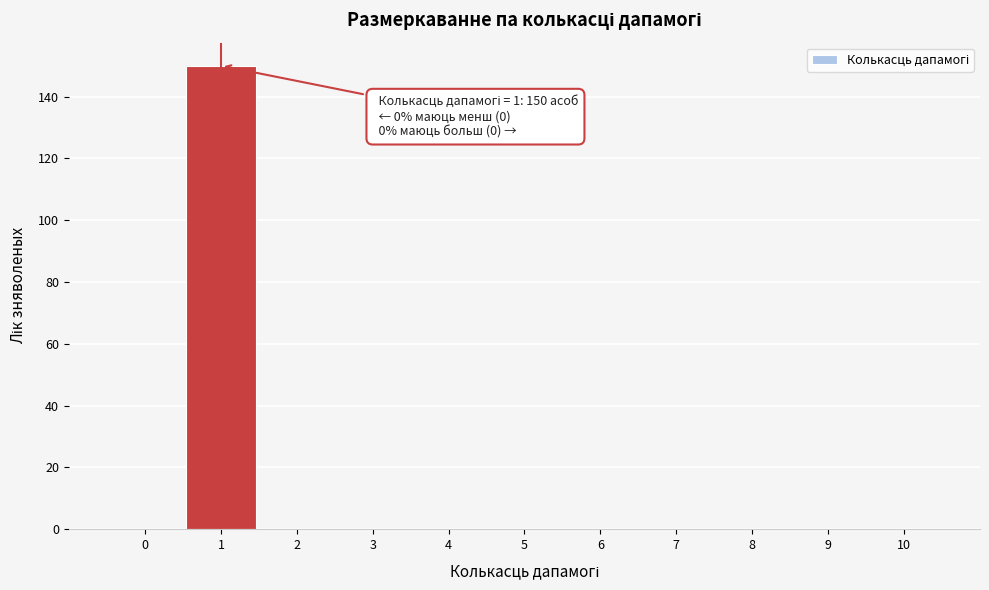

Reading left to right, extract all data points from this chart.

0=0	1=150	2=0	3=0	4=0	5=0	6=0	7=0	8=0	9=0	10=0